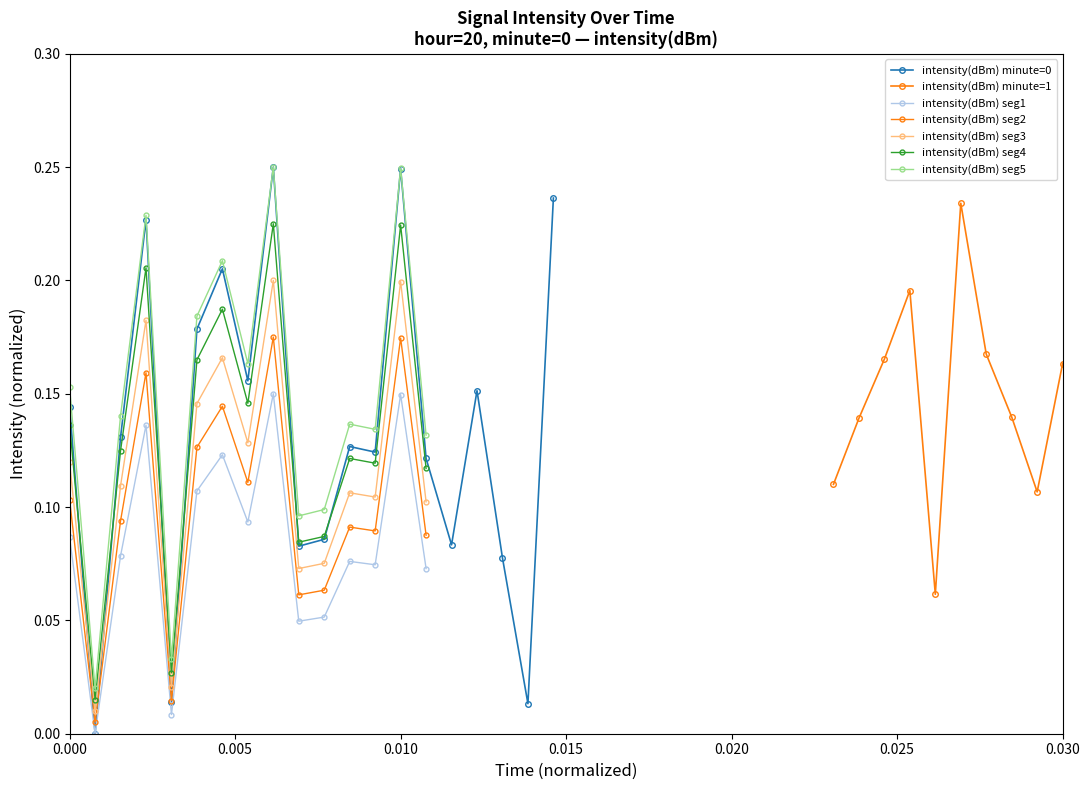

True or false: intensity(dBm) minute=0 has more than 0 interior local peaks.

True